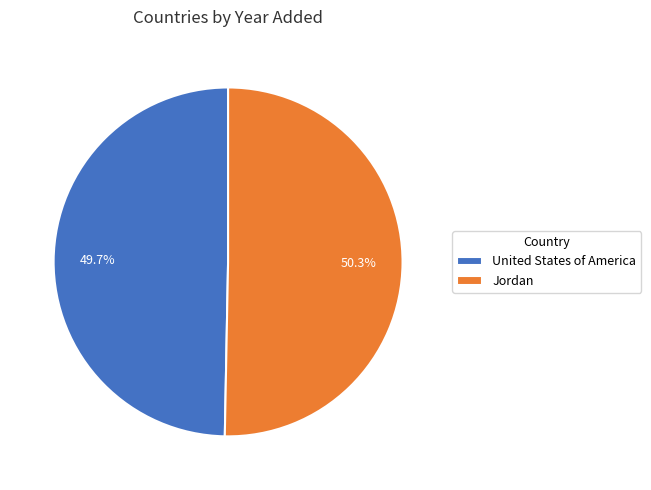

How much of the chart is everything except United States of America?

50.3%